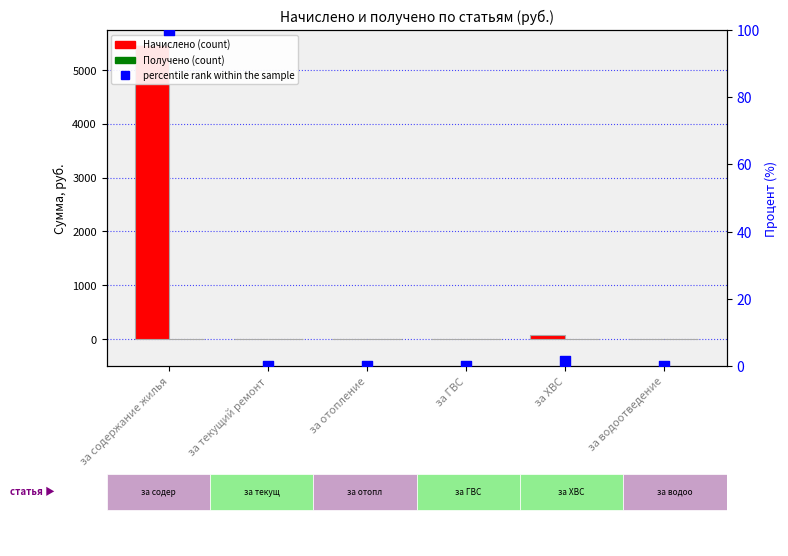

At how many categories does at least one series exceed 3993?

1